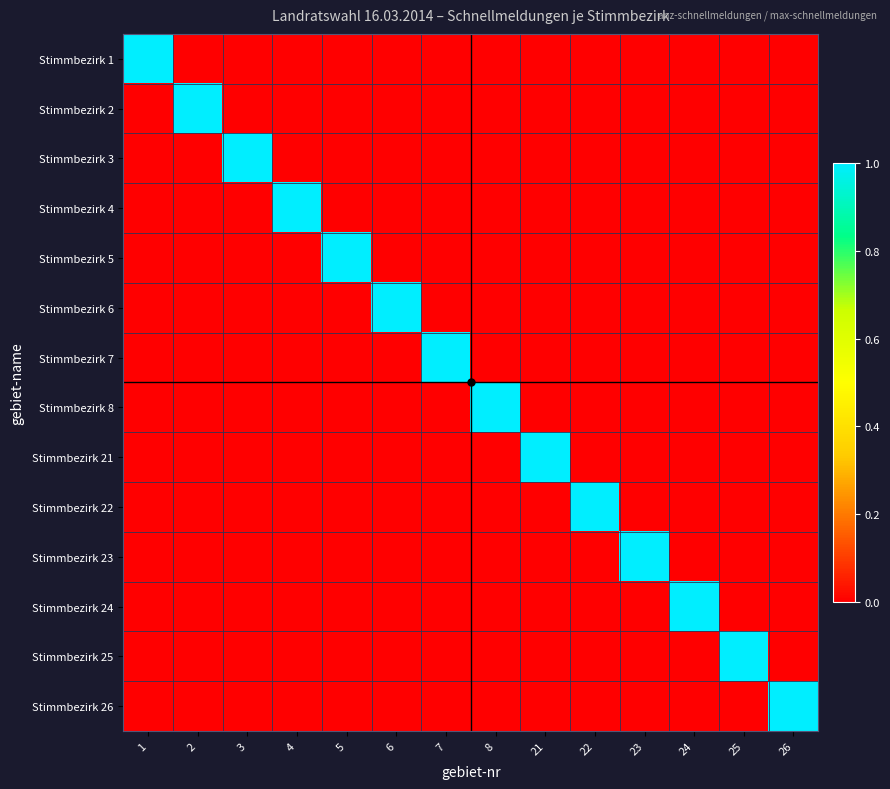

Which category has the highest value across all series?

1